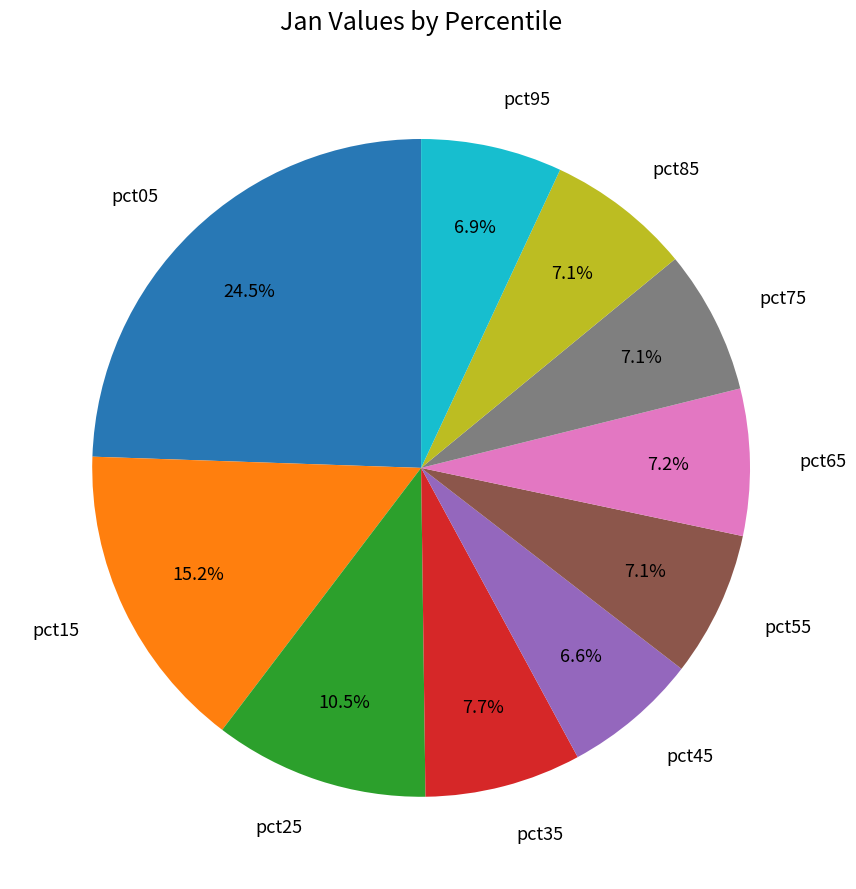

Is there a majority slice in this chart?

No